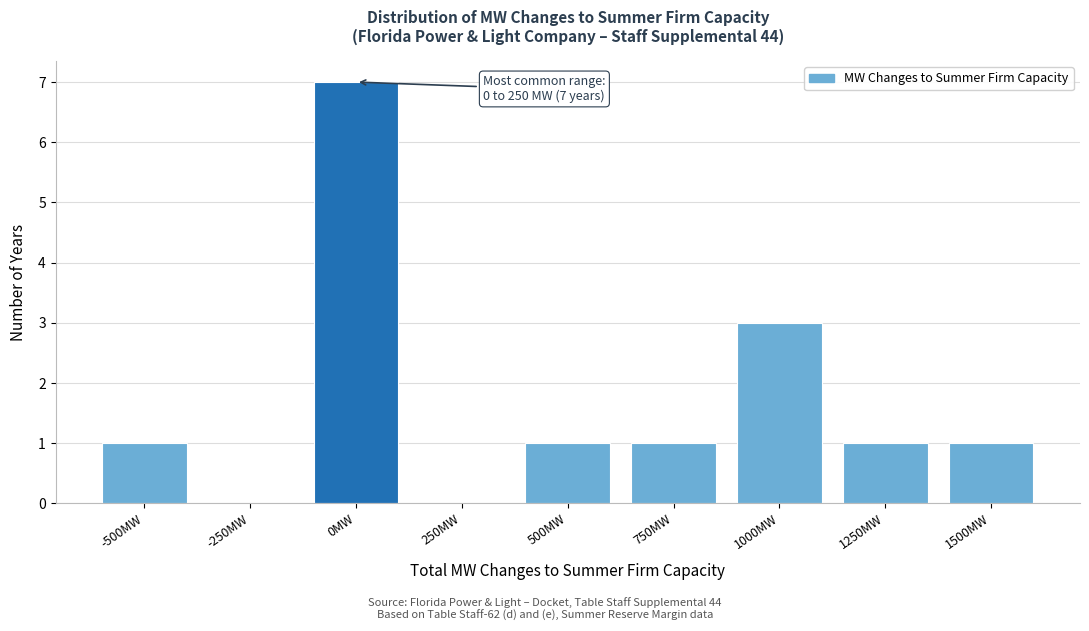

Reading left to right, extract all data points from this chart.

-500MW=1	-250MW=0	0MW=7	250MW=0	500MW=1	750MW=1	1000MW=3	1250MW=1	1500MW=1